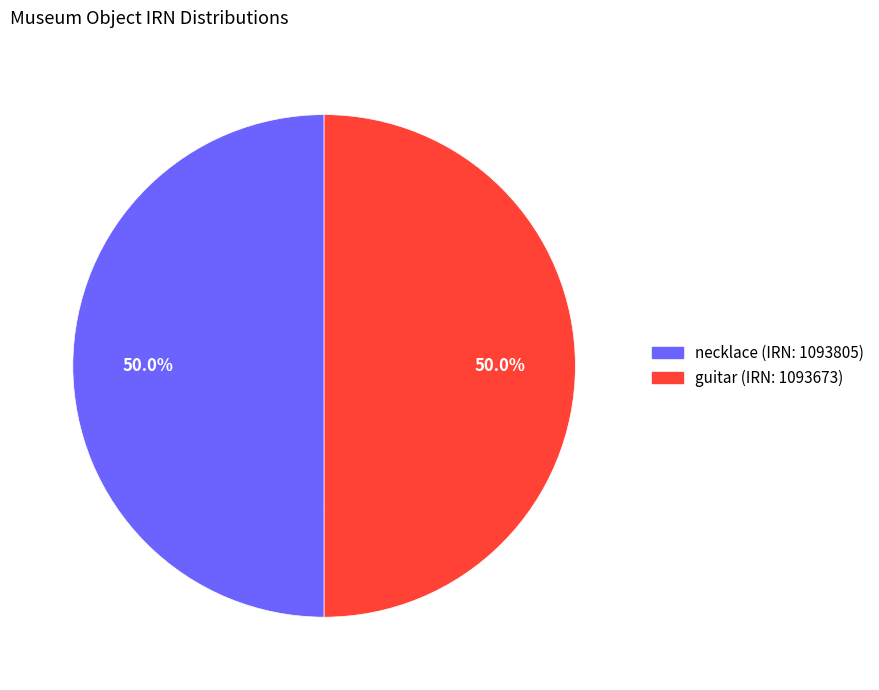

What is the ratio of the value at necklace (IRN: 1093805) to the value at guitar (IRN: 1093673)?

1.0